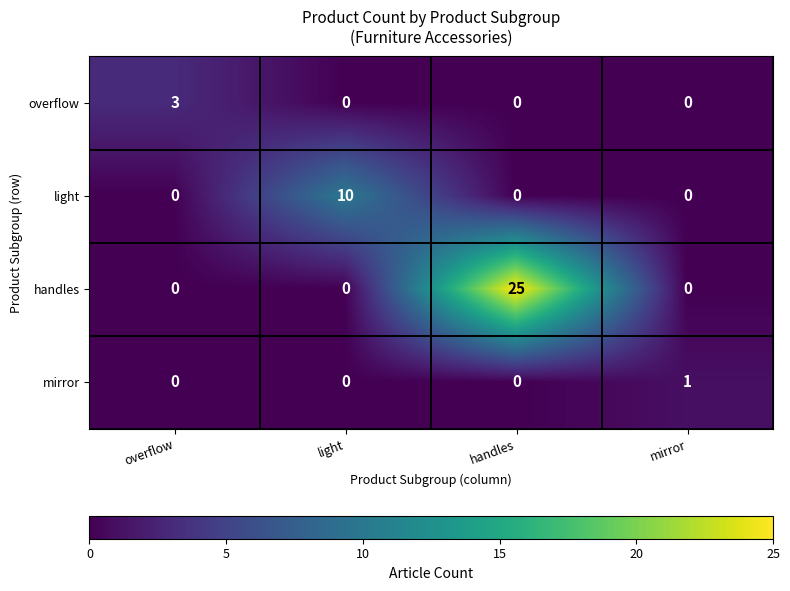

The value of overflow at overflow is 3. True or false?

True